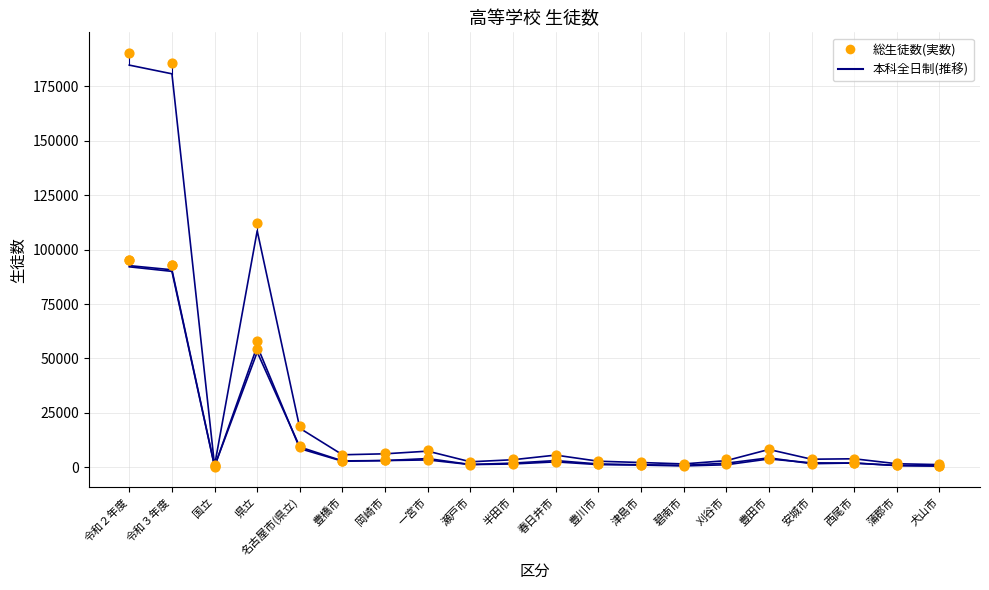

Is the value of 本科全日制計 at 碧南市 greater than the value of 総生徒数 at 一宮市?

No